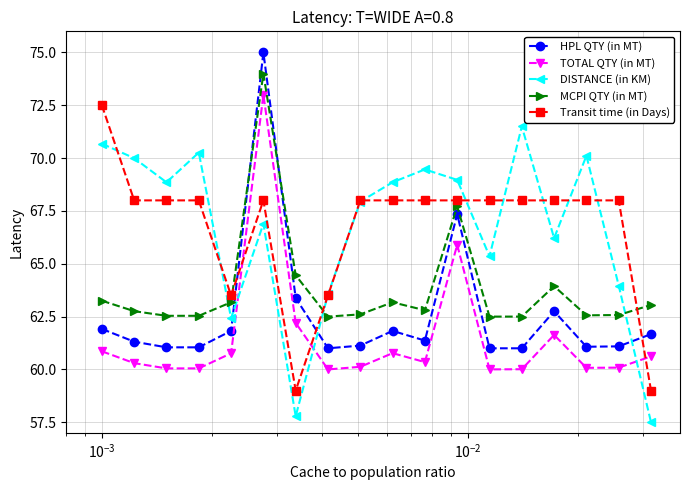

Does the chart display data point markers on the line(s)?

Yes